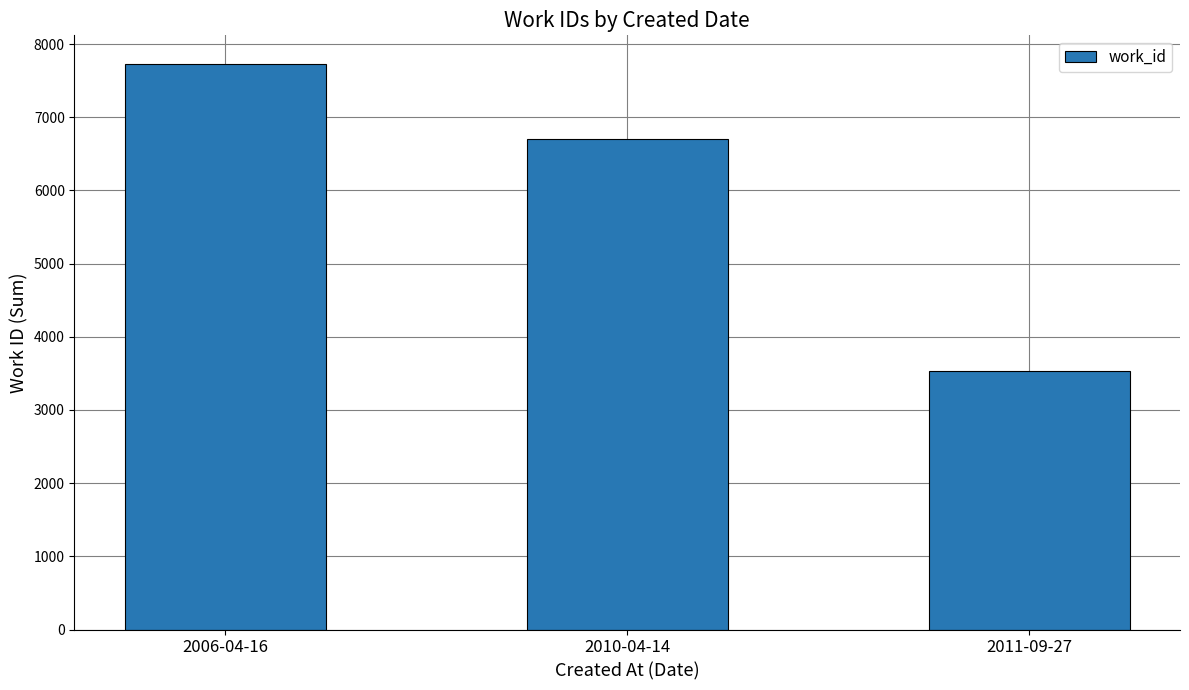

Approximately how many times larger is the value at 2006-04-16 compared to 2011-09-27?

2.2